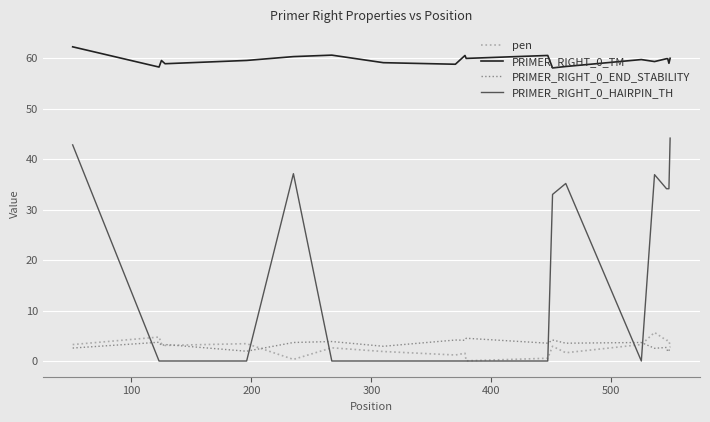

What is the highest value of the PRIMER_RIGHT_0_TM series?

62.3